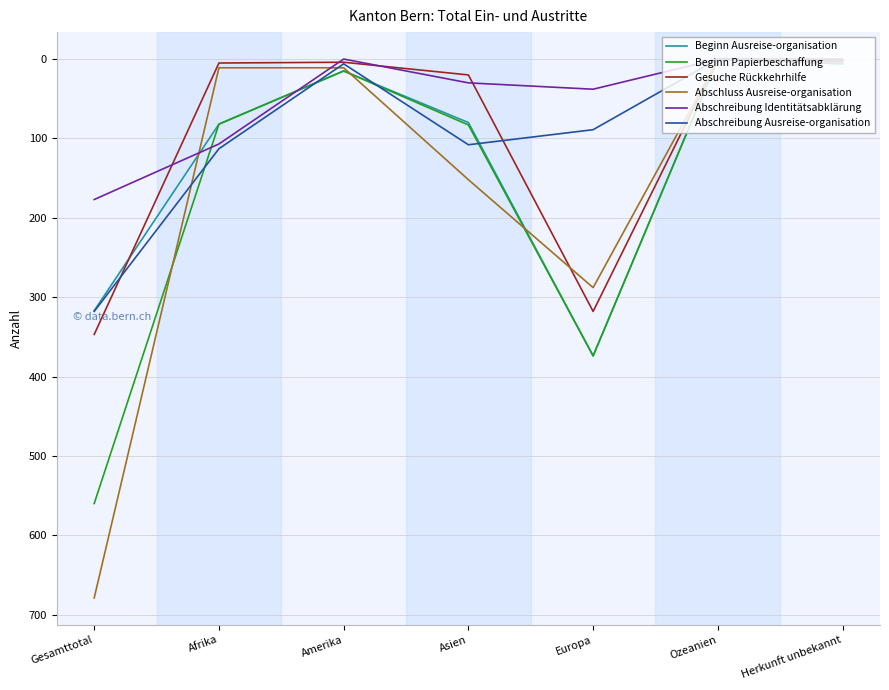

At which category is the sum across all series the highest?

Gesamttotal